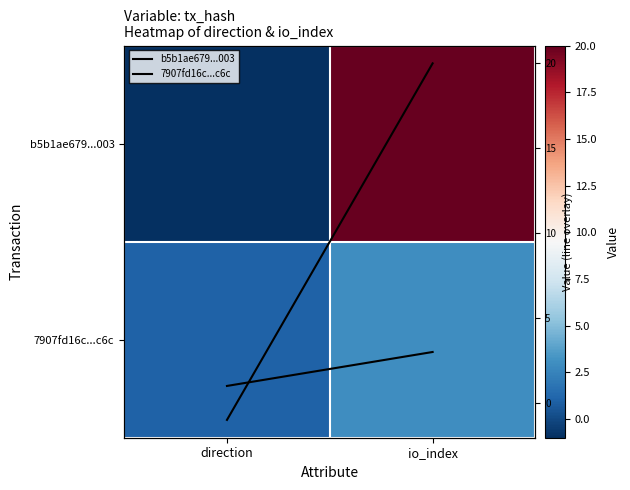

What is the difference between the highest and lowest values at io_index?

17